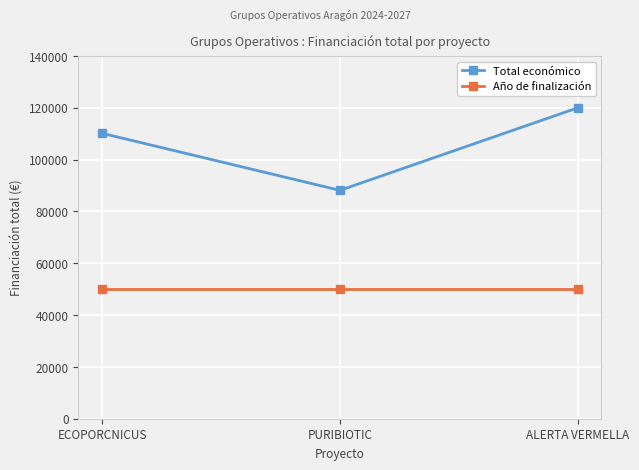

Which series has the widest spread of values?

Total económico